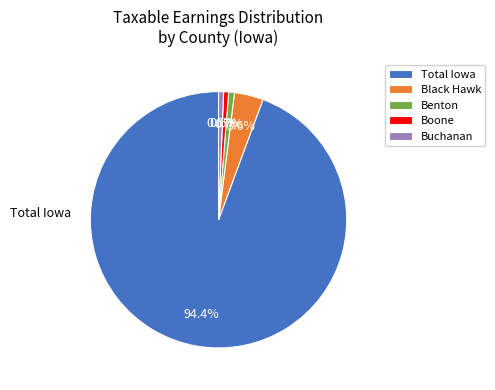

The Black Hawk slice represents 4% of the pie. True or false?

True